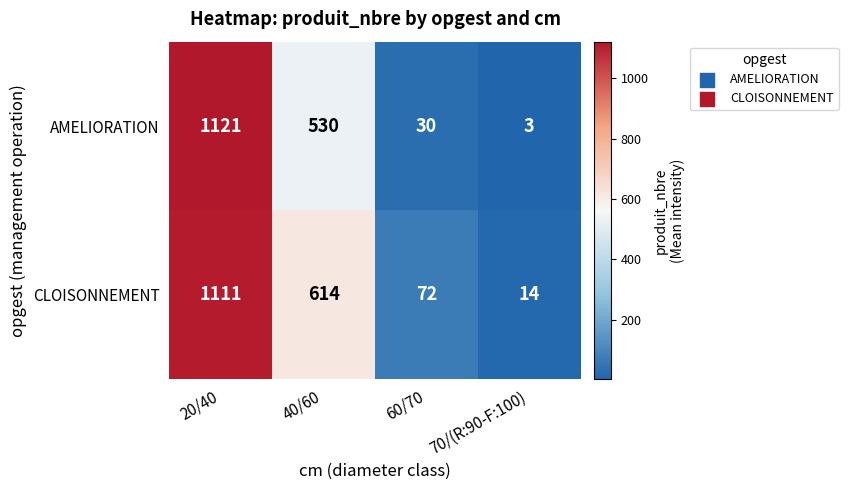

List the series in order of their peak value, highest first.

AMELIORATION, CLOISONNEMENT